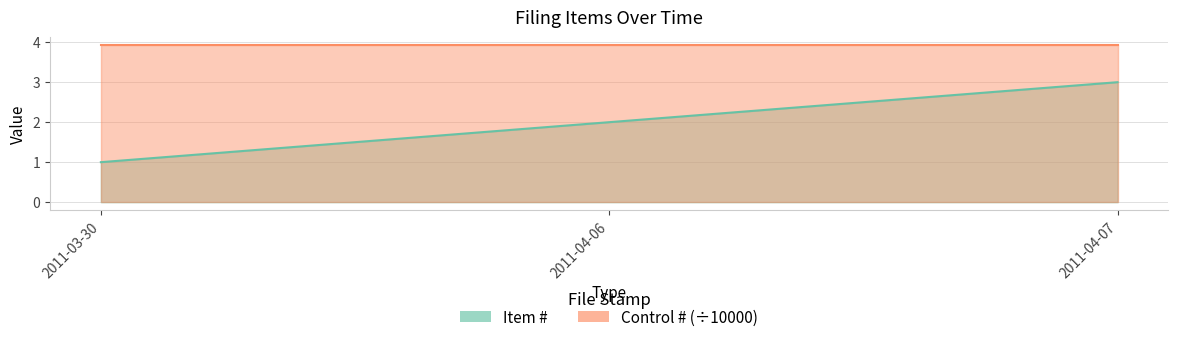

Is it true that the value at 2011-03-30 is 1?

False